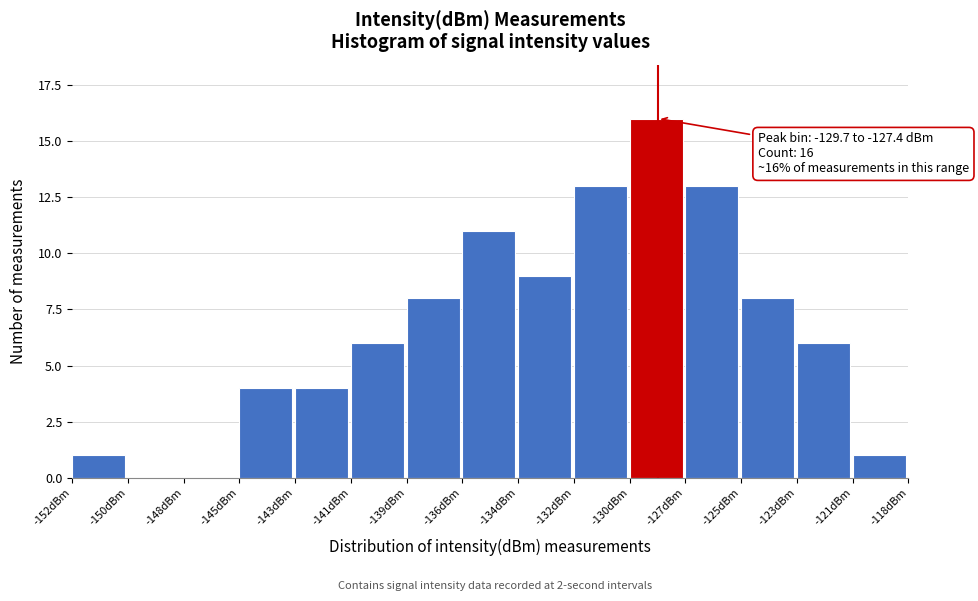

Reading right to left, transcribe all the data shown in this chart.

-121dBm=1	-123dBm=6	-125dBm=8	-127dBm=13	-130dBm=16	-132dBm=13	-134dBm=9	-136dBm=11	-139dBm=8	-141dBm=6	-143dBm=4	-145dBm=4	-148dBm=0	-150dBm=0	-152dBm=1